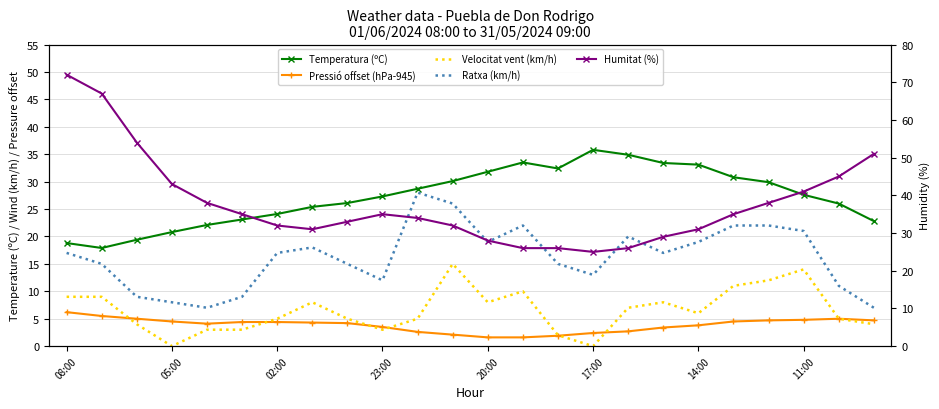

After their last crossing, which series has the higher values: Humitat (%) or Temperatura (ºC)?

Humitat (%)